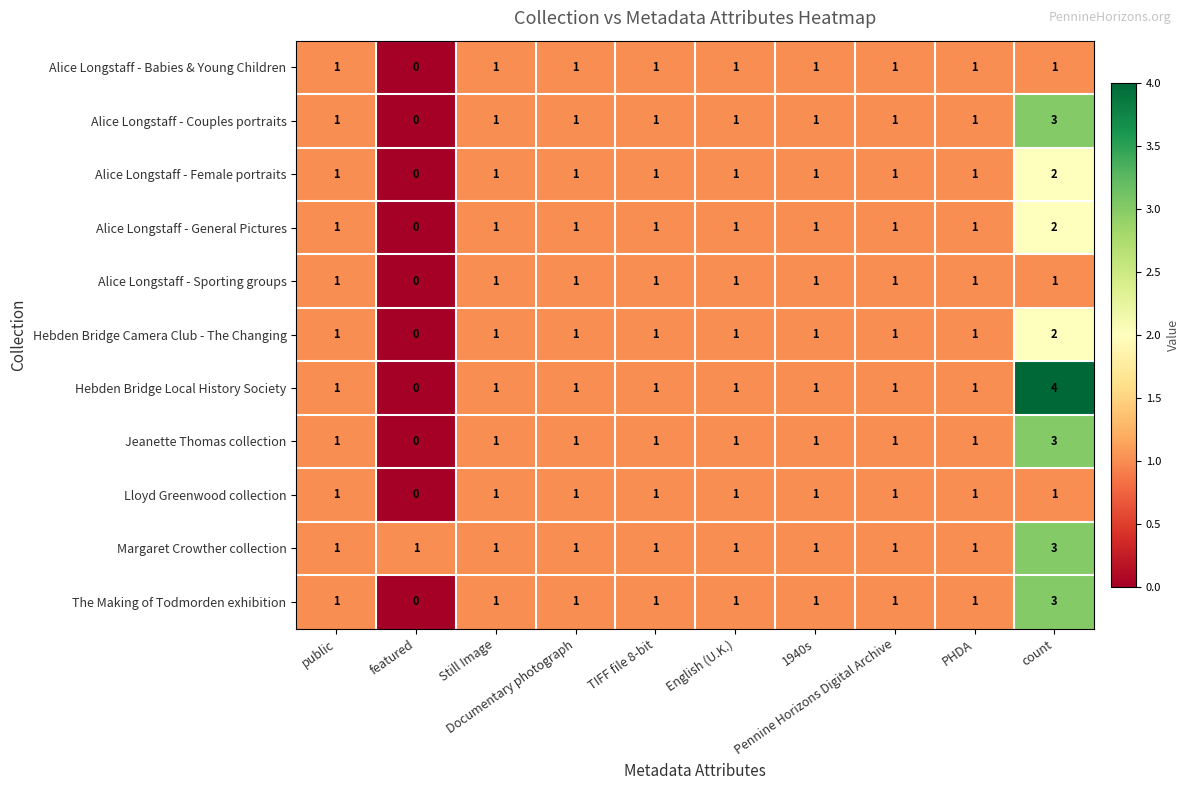

What is the maximum value shown in the chart?

4